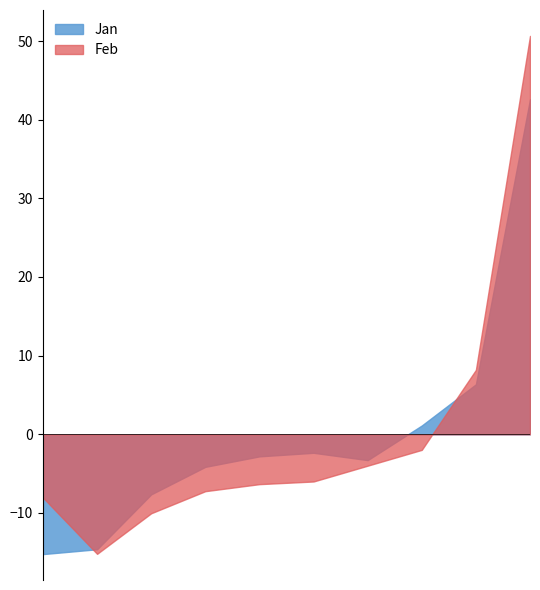

Which has a higher value, pct05 or pct25?

pct25